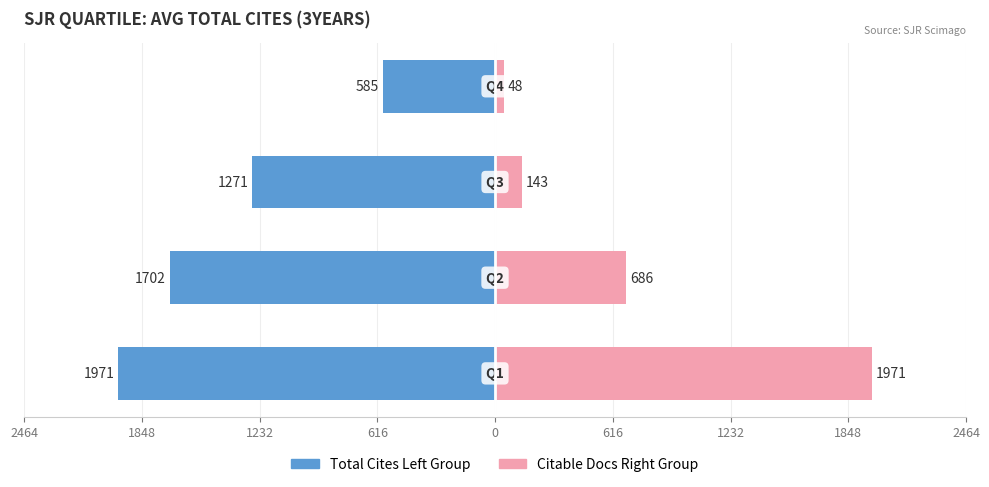

What is the maximum value shown in the chart?

1971.2